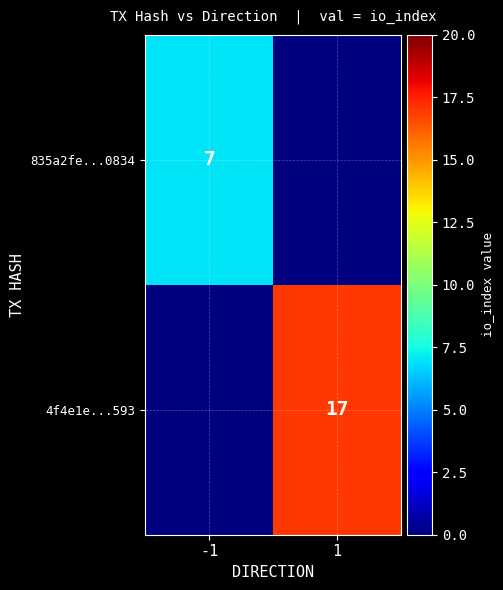

True or false: 4f4e1e...593 has a value of 17 at 1.

True